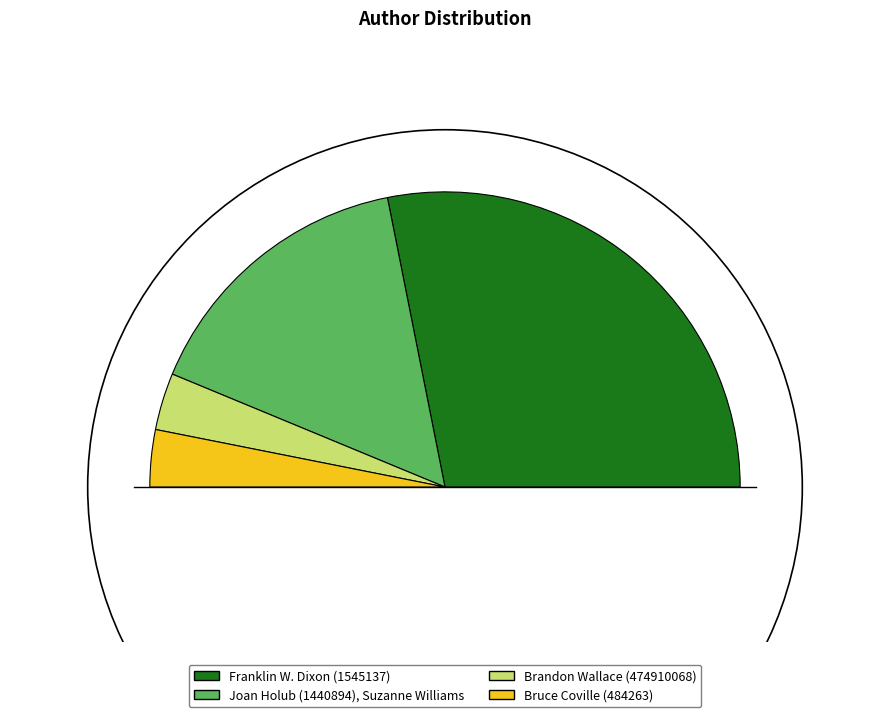

How many slices are in this pie chart?

4